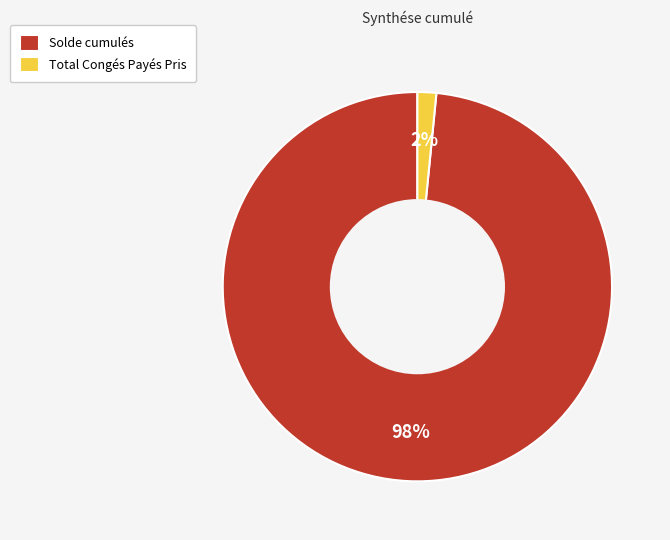

The Solde cumulés slice represents 89% of the pie. True or false?

False